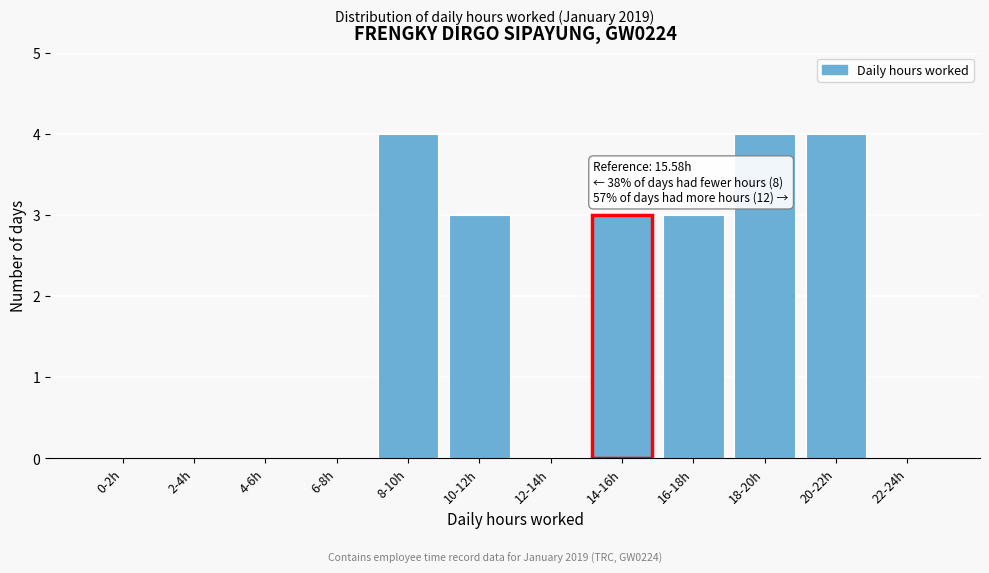

Reading left to right, list all the values displayed in this chart.

0-2h=0	2-4h=0	4-6h=0	6-8h=0	8-10h=4	10-12h=3	12-14h=0	14-16h=3	16-18h=3	18-20h=4	20-22h=4	22-24h=0